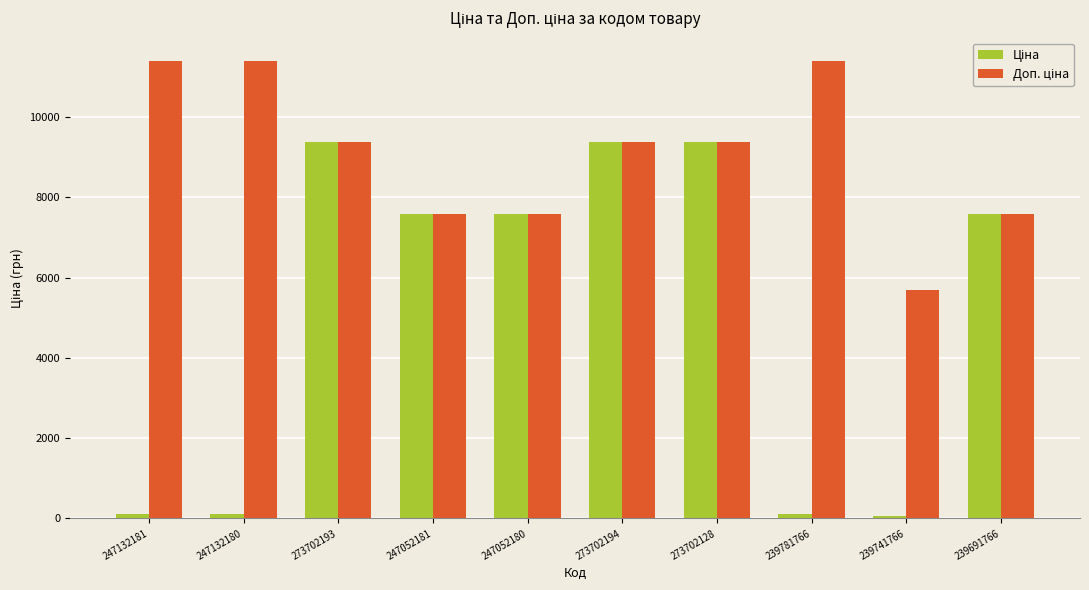

At how many categories does at least one series exceed 8155?

6